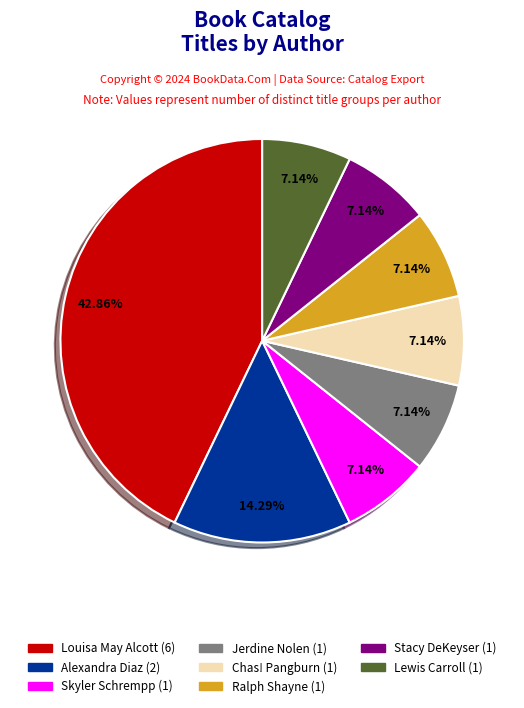

Is there a majority slice in this chart?

No